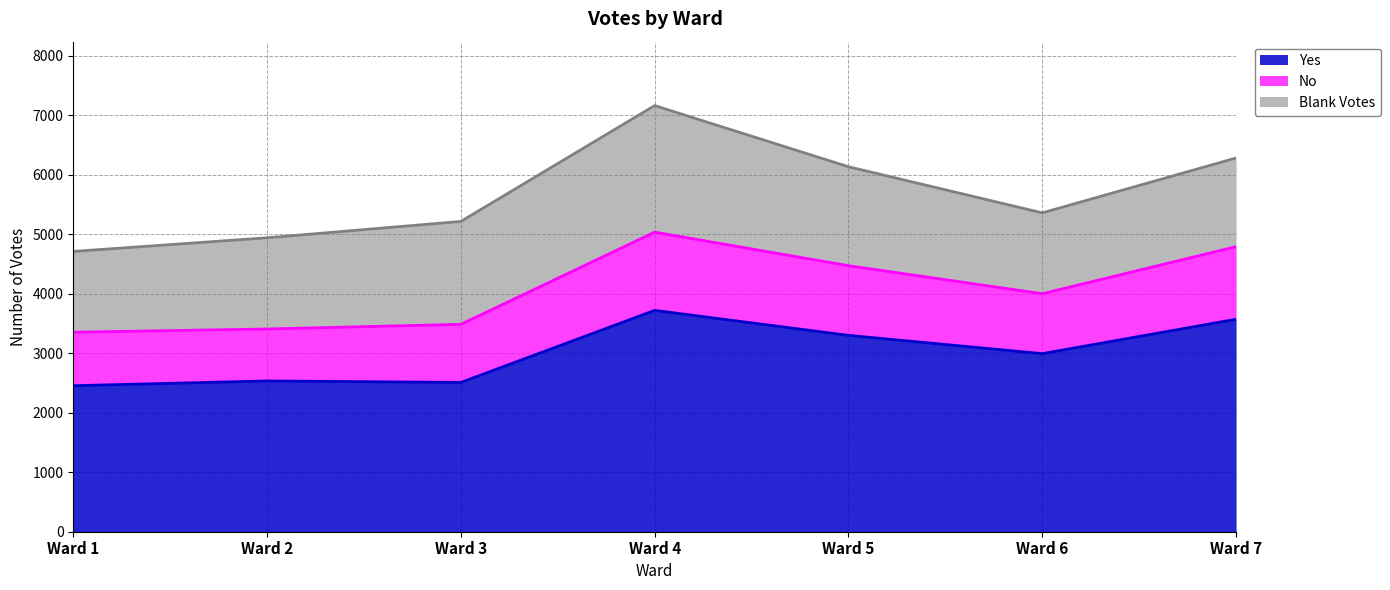

List the labels in order of No value, largest first.

Ward 4, Ward 7, Ward 5, Ward 6, Ward 3, Ward 2, Ward 1